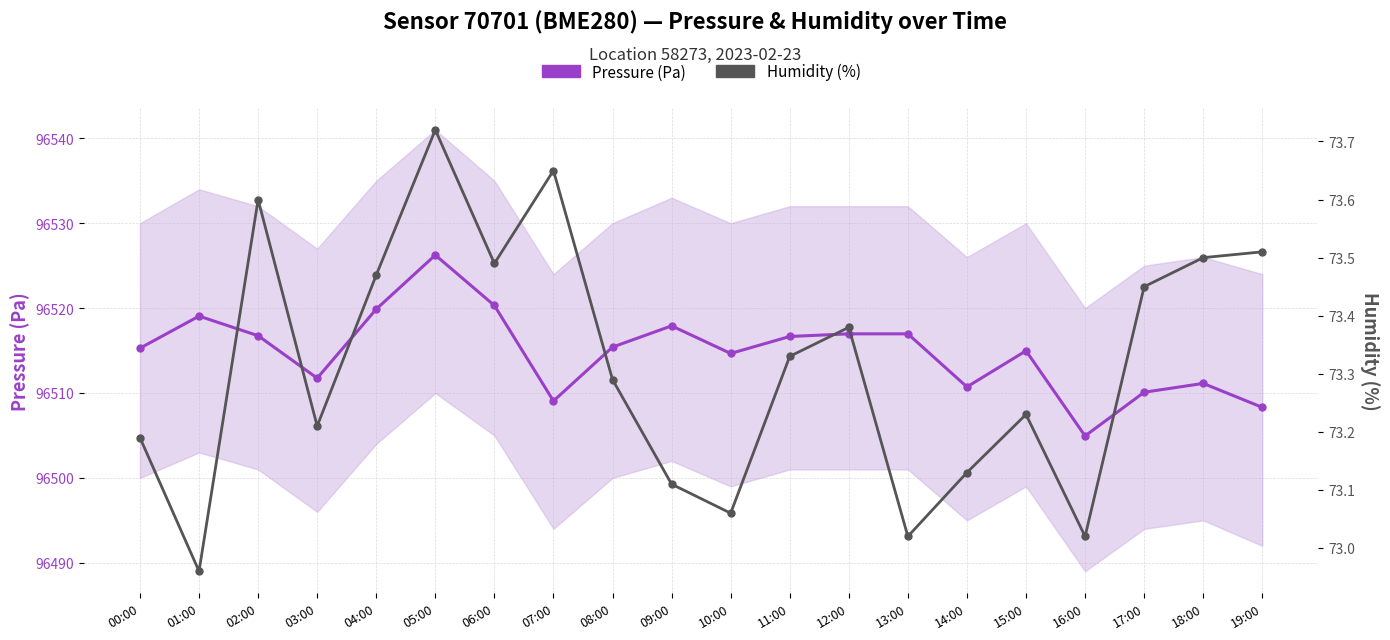

Does the chart have visible grid lines?

Yes